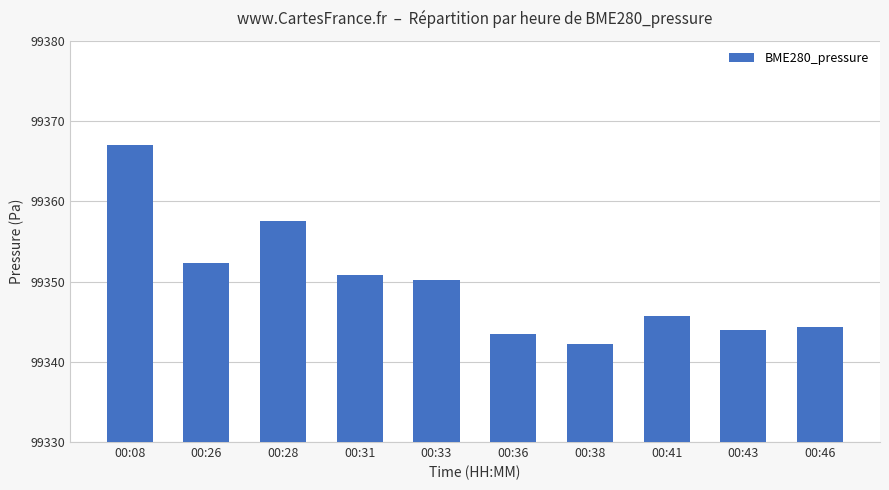

Does the chart contain any negative values?

No